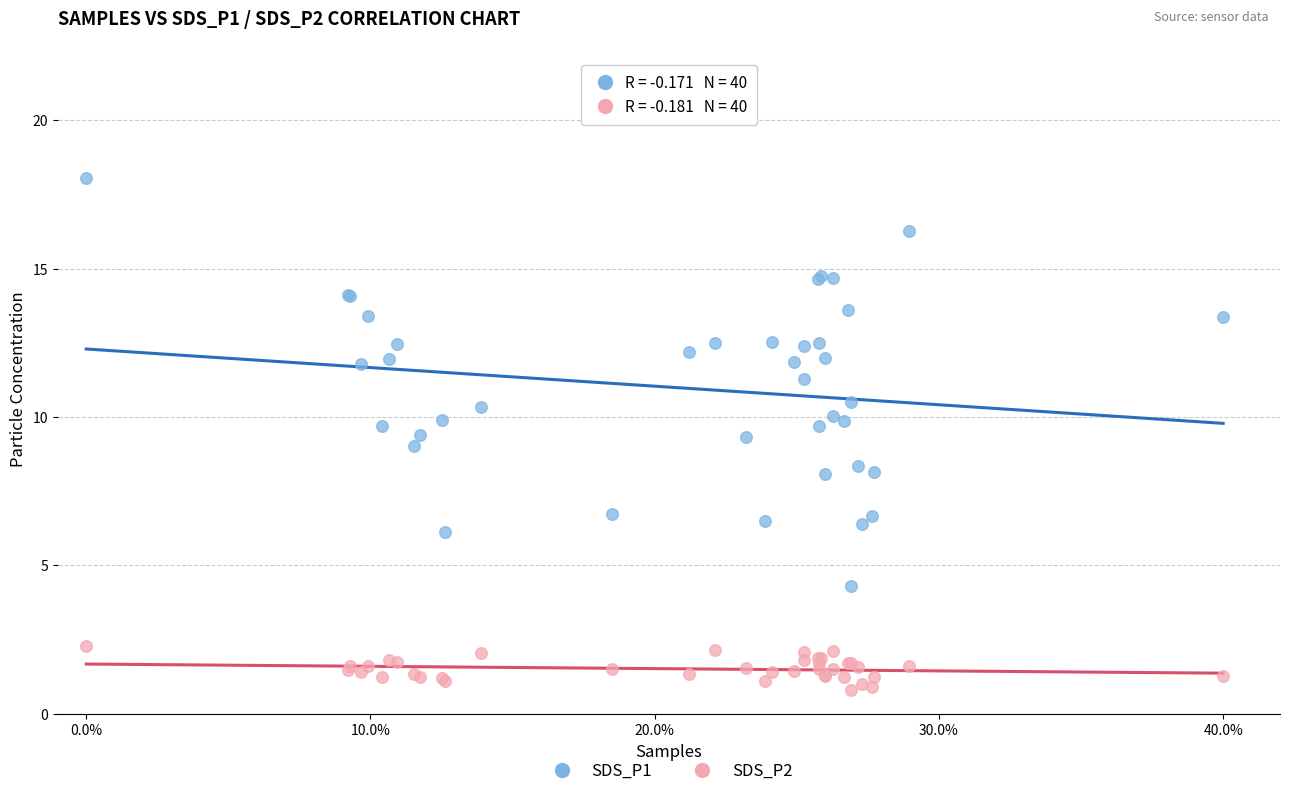

Which series reaches the minimum Y coordinate?

SDS_P2